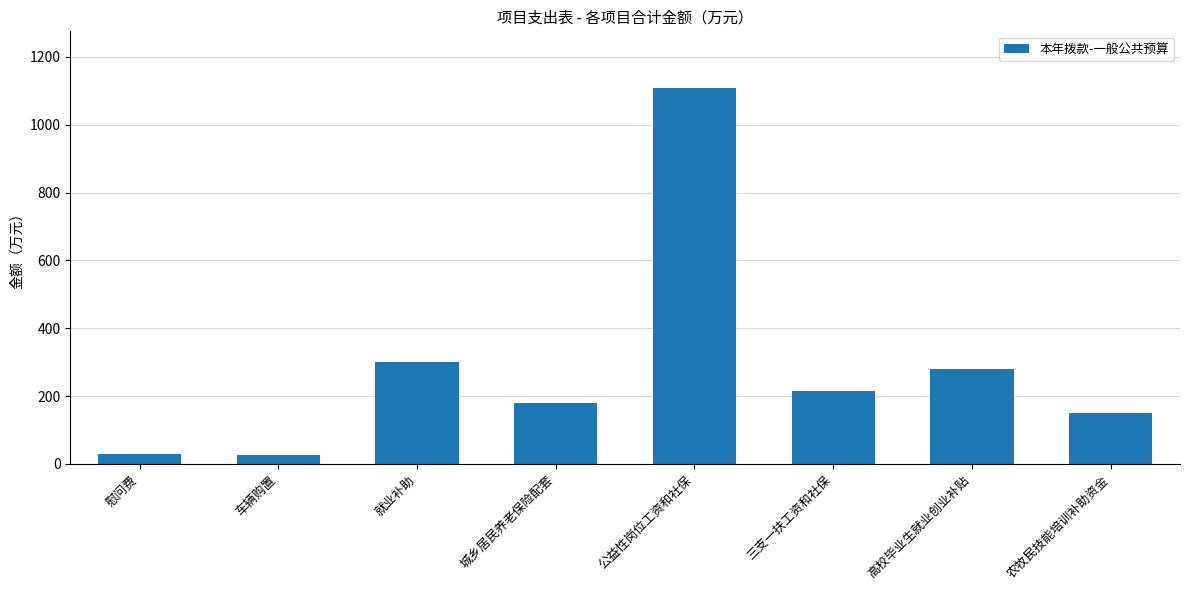

What is the difference between the values at 农牧民技能培训补助资金 and 三支一扶工资和社保?

65.3